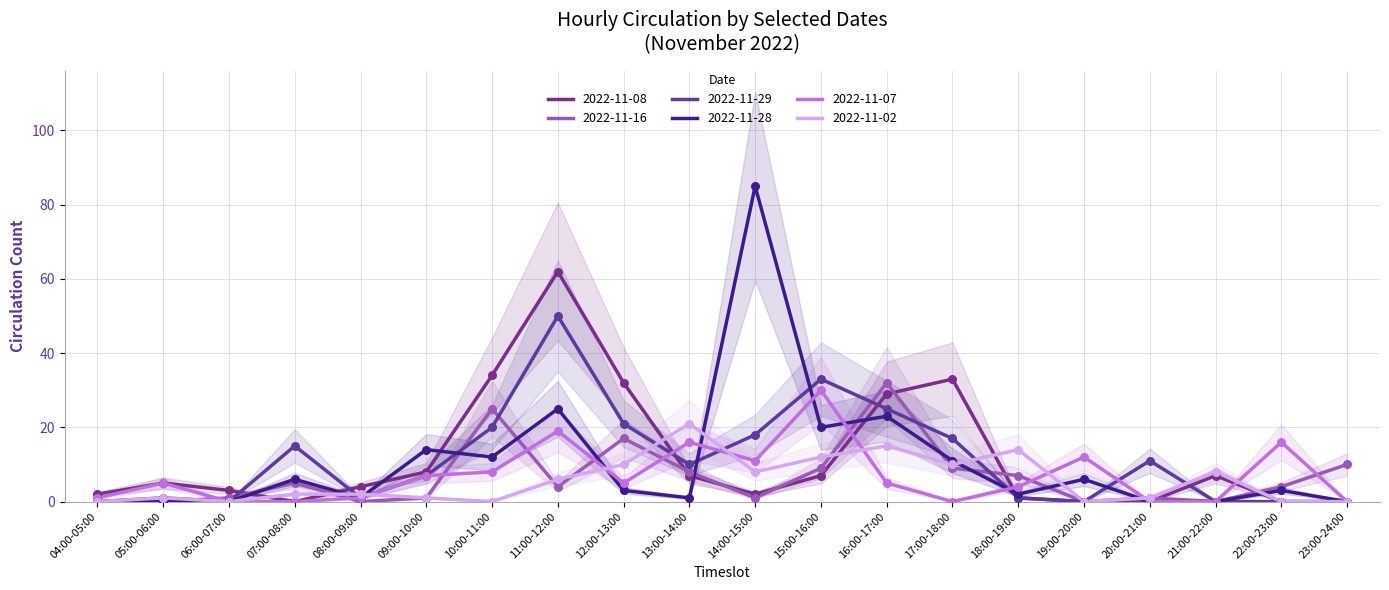

Which series reaches the minimum Y coordinate?

2022-11-08